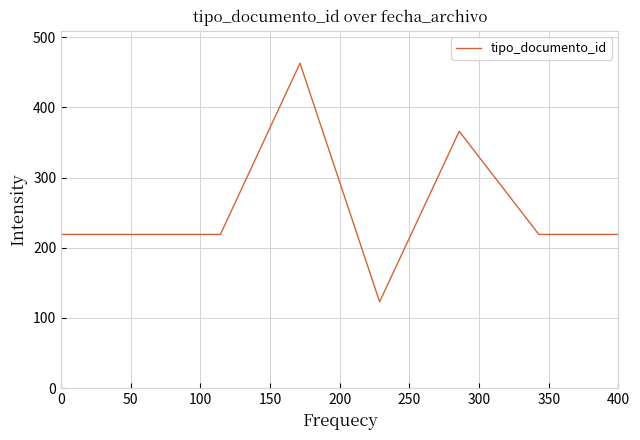

What is the difference between the maximum and minimum values?

340.0